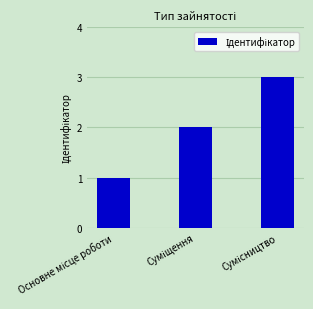

What is the sum of all values?

6